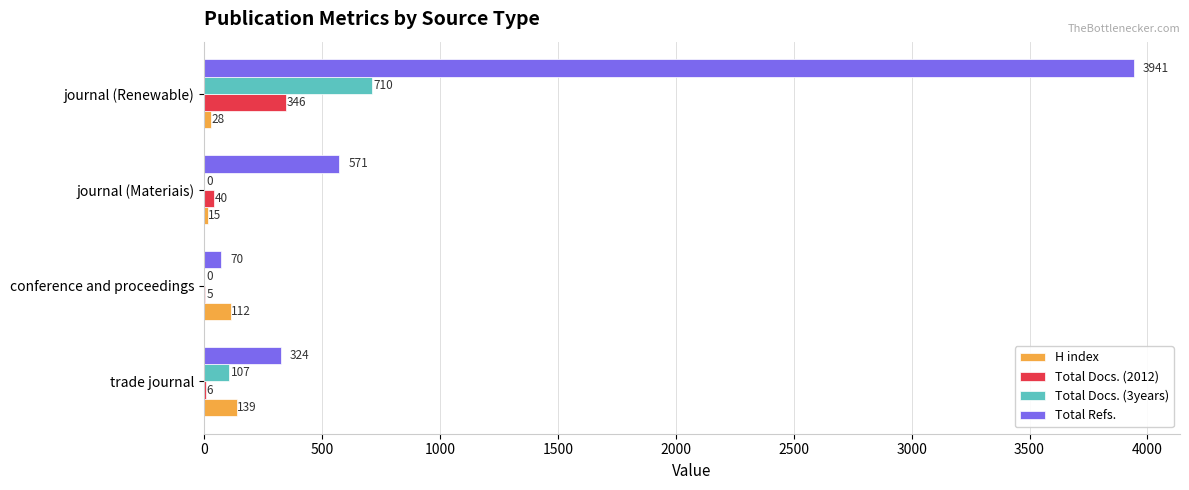

At which category is the sum across all series the highest?

journal (Renewable)